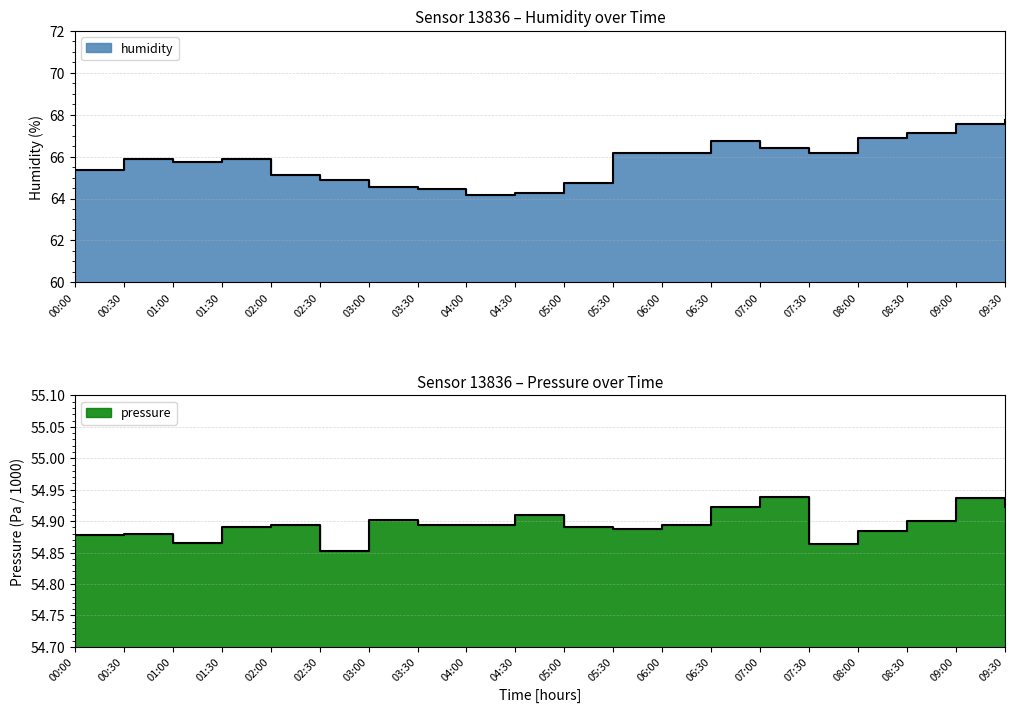

Does the chart have visible grid lines?

Yes